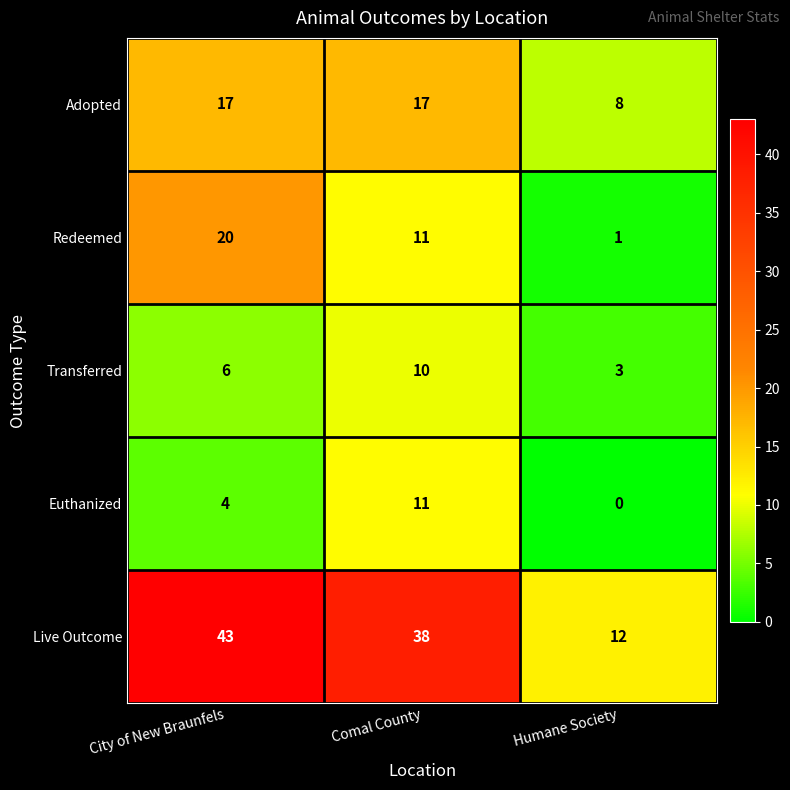

Count the Adopted values in the range 8 to 17.

3